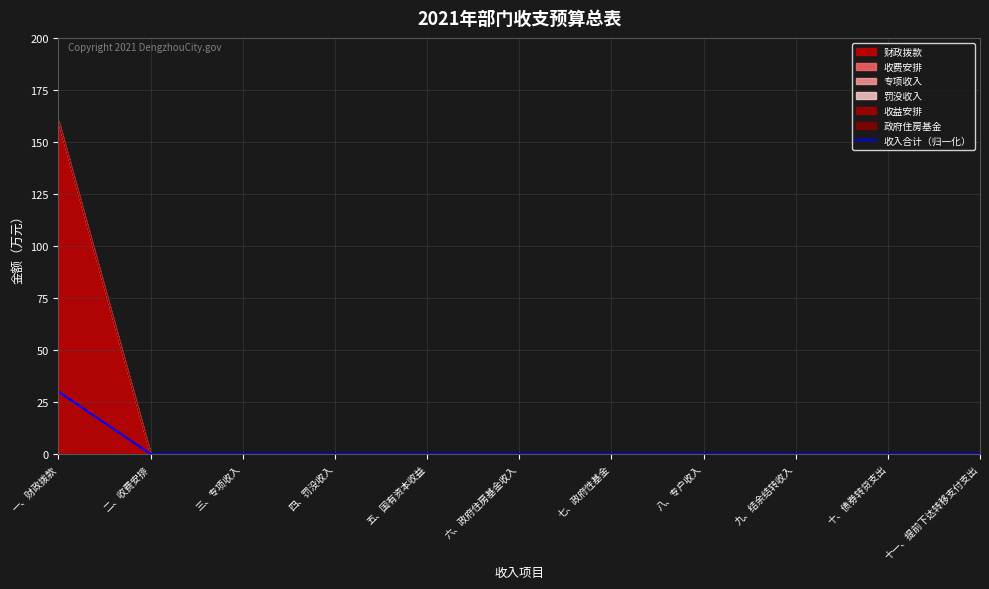

Reading left to right, list all the values displayed in this chart.

一、财政拨款=30	二、收费安排=0	三、专项收入=0	四、罚没收入=0	五、国有资本收益=0	六、政府住房基金收入=0	七、政府性基金=0	八、专户收入=0	九、结余结转收入=0	十、债券转贷支出=0	十一、提前下达转移支付支出=0